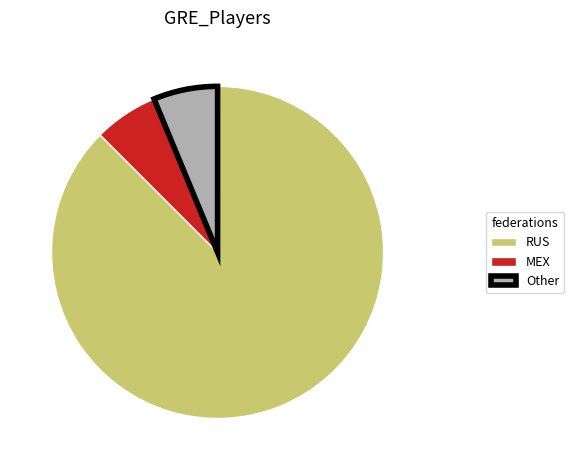

Do Other and MEX together represent more than half of the pie?

No